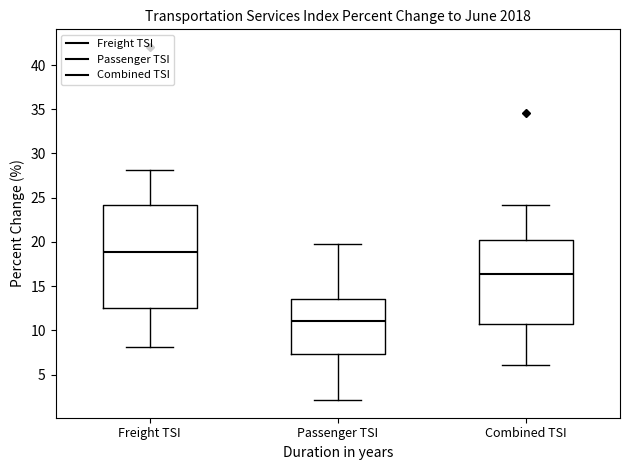

Reading left to right, transcribe this box plot: for each box, give where its median line is, the range the box spans, and where its two whiskers end, as read against the y-axis. The values are not printed on the chart, so give them approximately, as read against the axis.

Freight TSI: median 19.0, box 12.5 to 24.0, whiskers 8.0 to 28.0
Passenger TSI: median 11.0, box 7.5 to 13.5, whiskers 2.0 to 20.0
Combined TSI: median 16.5, box 10.5 to 20.0, whiskers 6.0 to 24.0